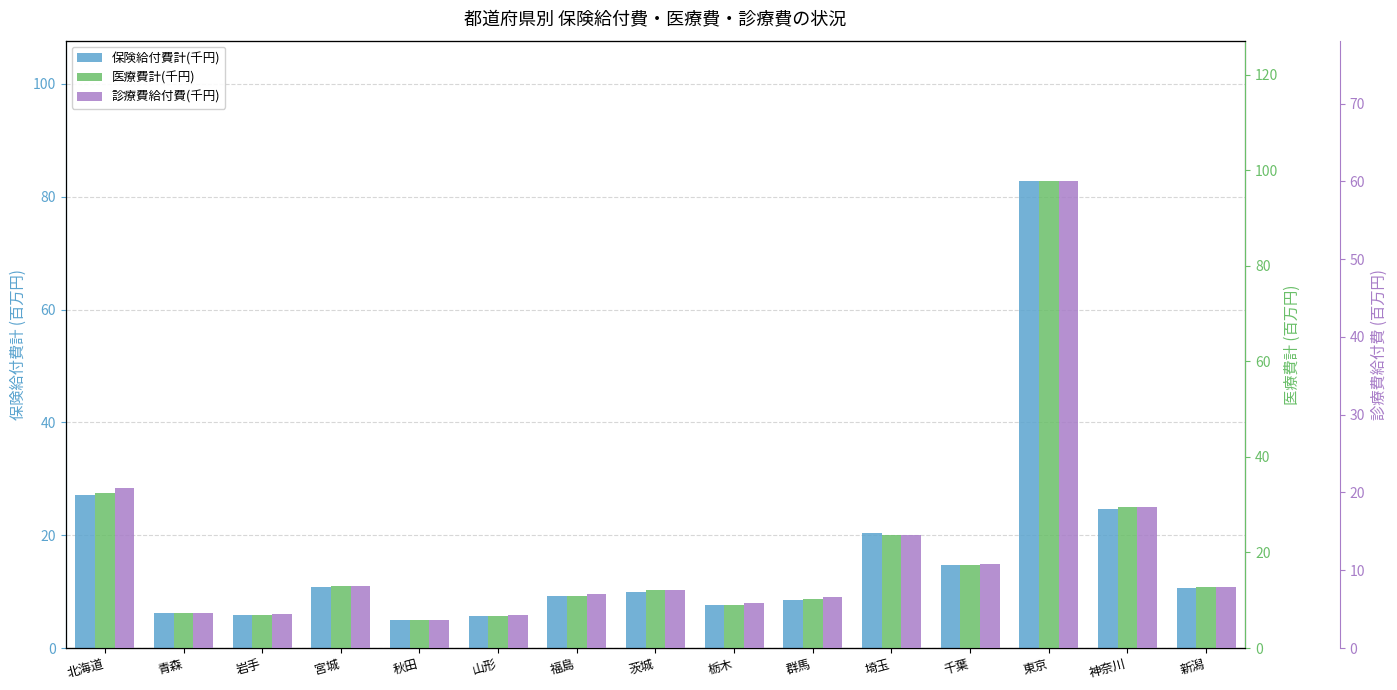

What value does the 医療費計(千円) series have at 東京?

97.8